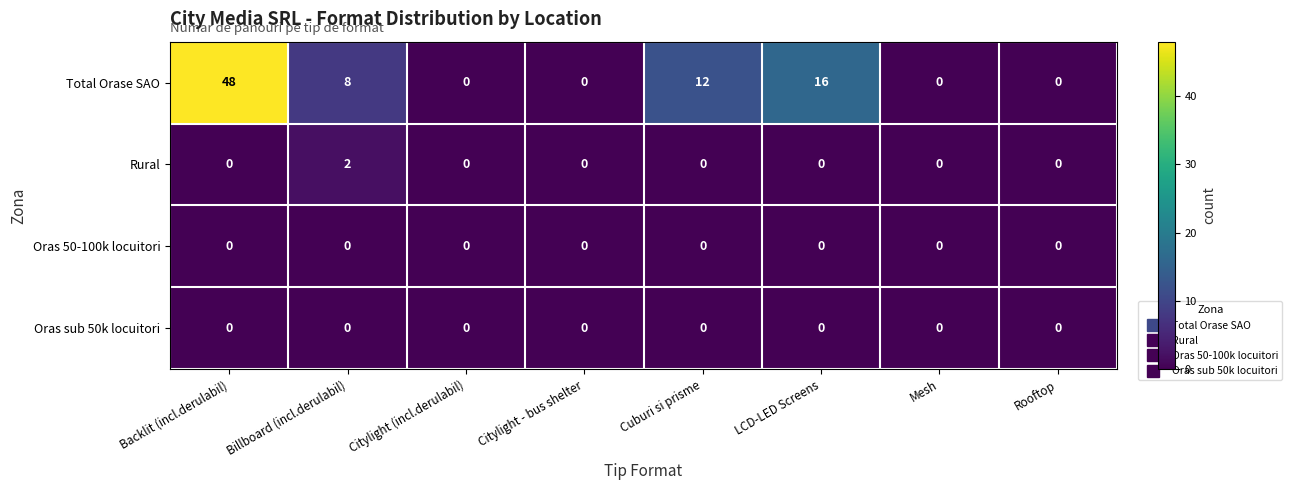

Between Billboard (incl.derulabil) and Mesh, which series saw the biggest shift?

Total Orase SAO